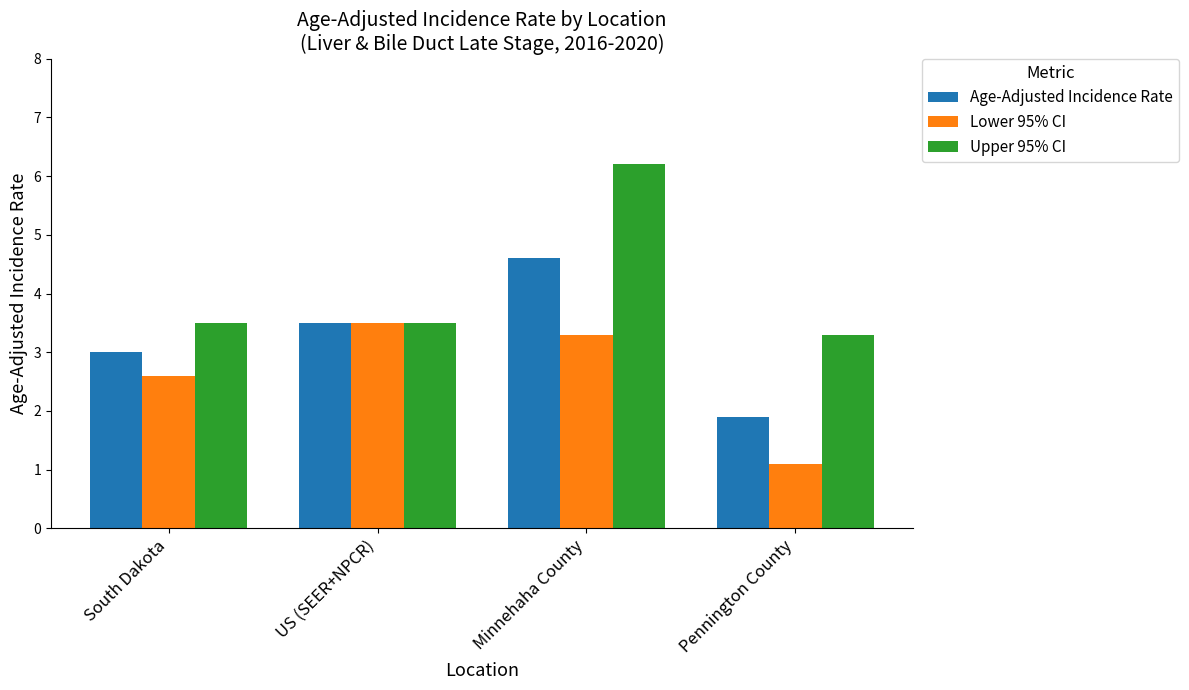

What is the minimum value for Age-Adjusted Incidence Rate?

1.9